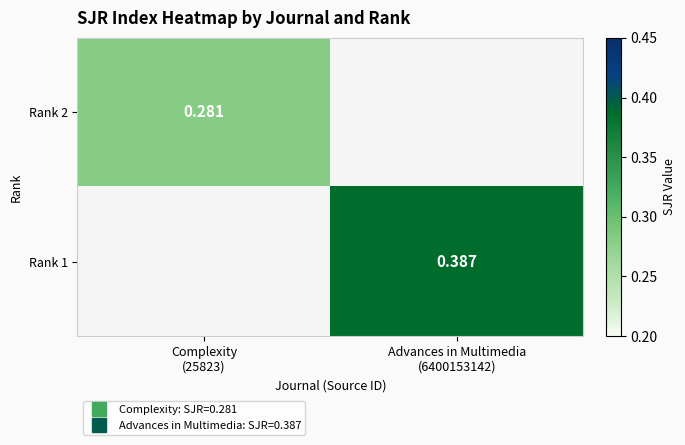

What is the sum of all Rank 1 values?

0.4